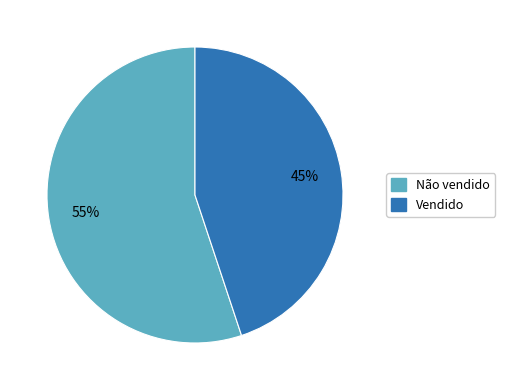

Which slice is the largest?

Não vendido